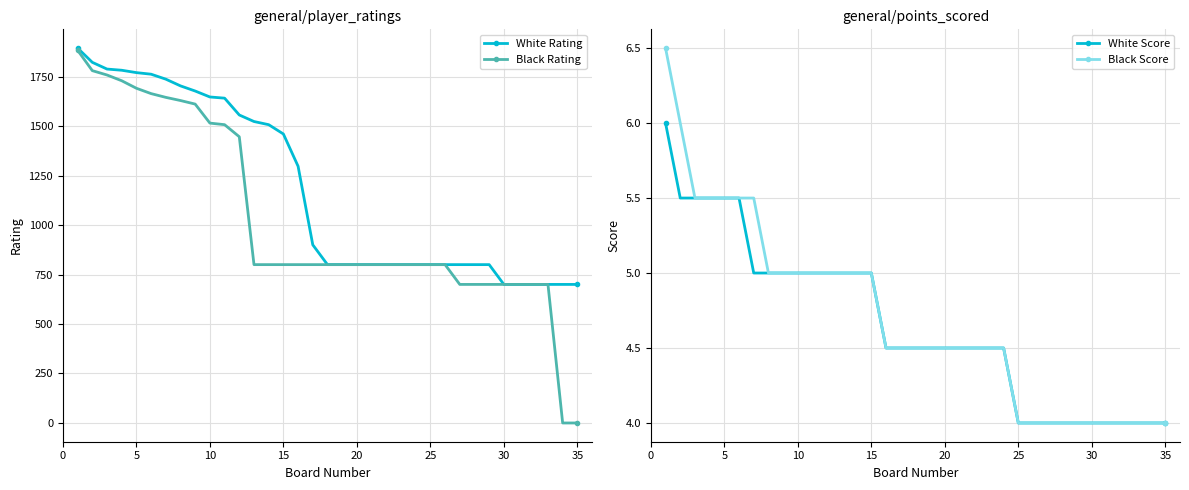

True or false: Black Score has more than 0 interior local peaks.

False